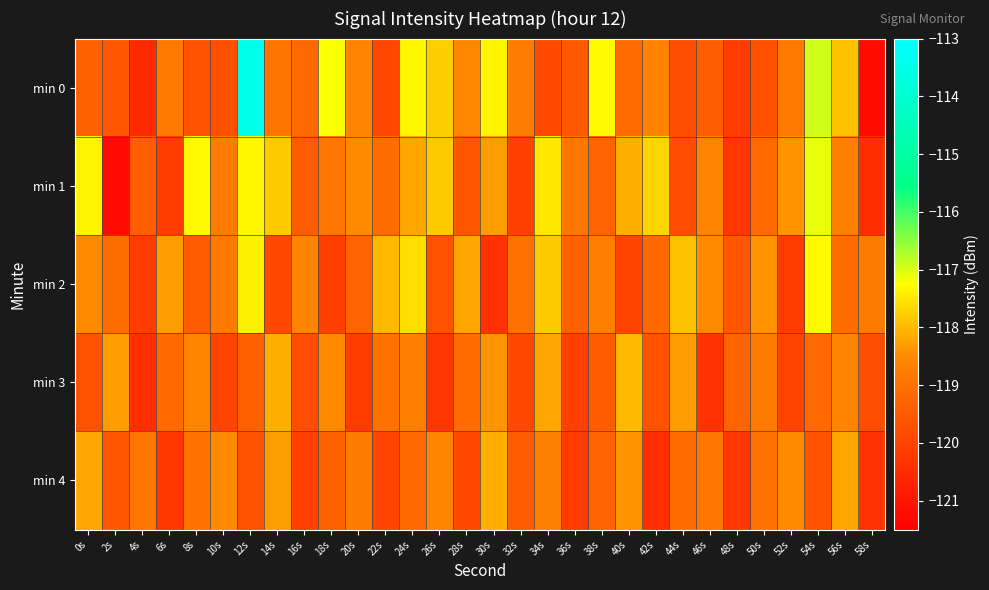

At which category is the sum across all series the highest?

12s